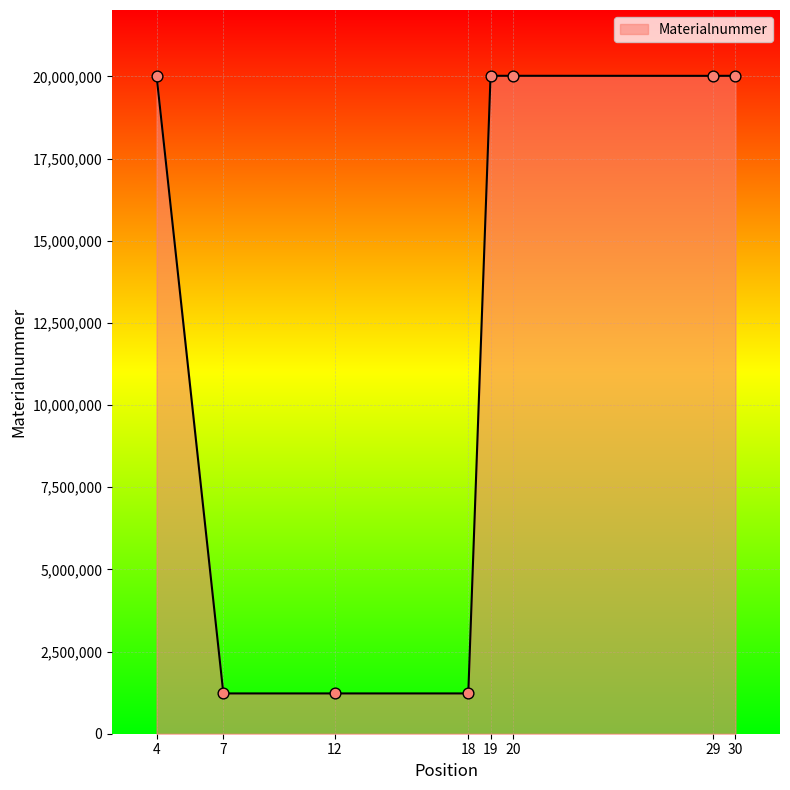

Approximately how many times larger is the value at 20 compared to 7?

16.3